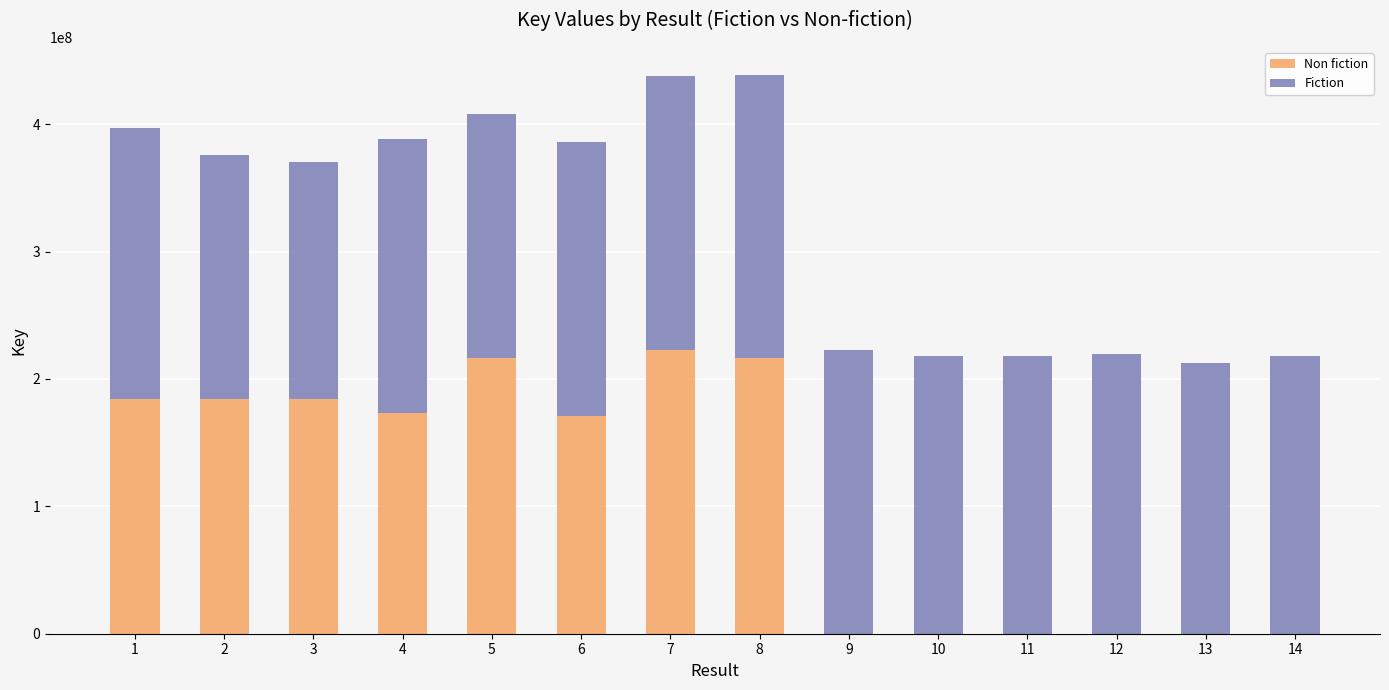

The value of Non fiction at 13 is 0. True or false?

True